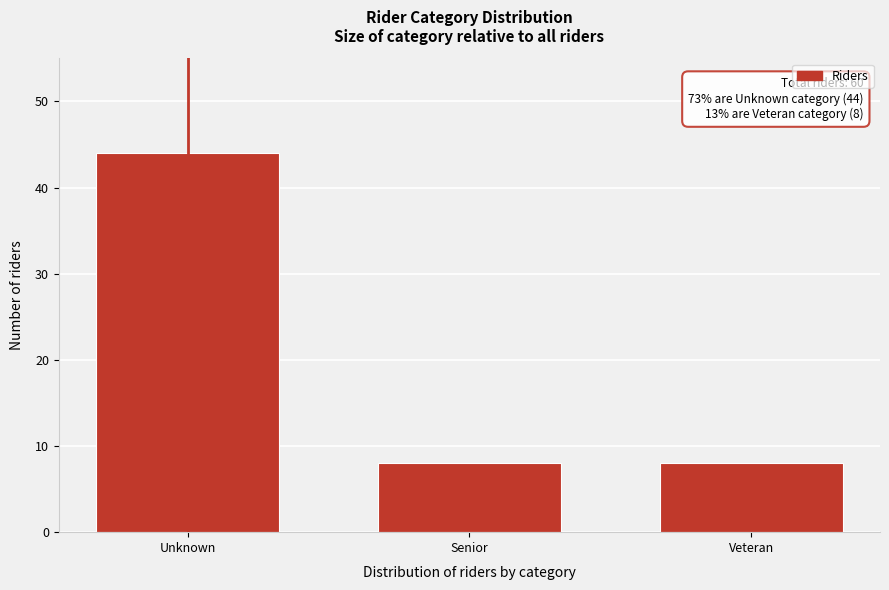

Reading right to left, extract all data points from this chart.

8	8	44